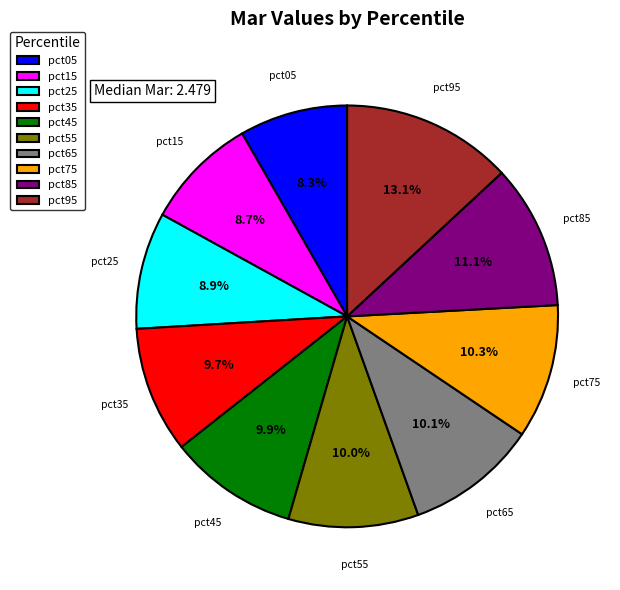

To the nearest percent, what portion does pct65 represent?

10%